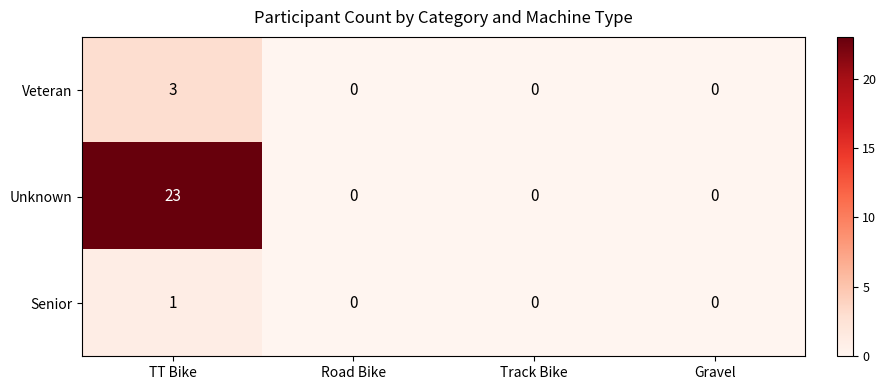

Reading left to right, what are all the values shown in this chart?

Veteran: TT Bike=3	Road Bike=0	Track Bike=0	Gravel=0
Unknown: TT Bike=23	Road Bike=0	Track Bike=0	Gravel=0
Senior: TT Bike=1	Road Bike=0	Track Bike=0	Gravel=0